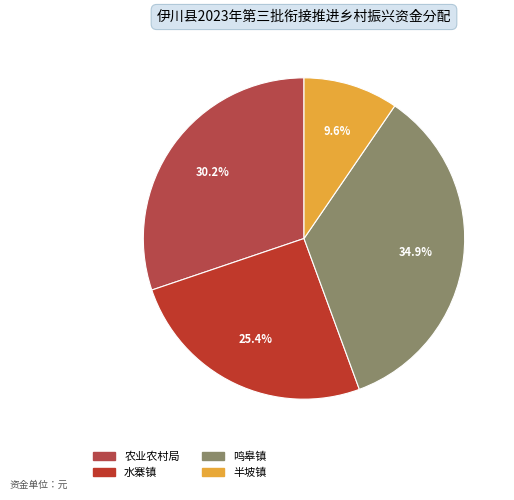

The 水寨镇 slice represents 16% of the pie. True or false?

False